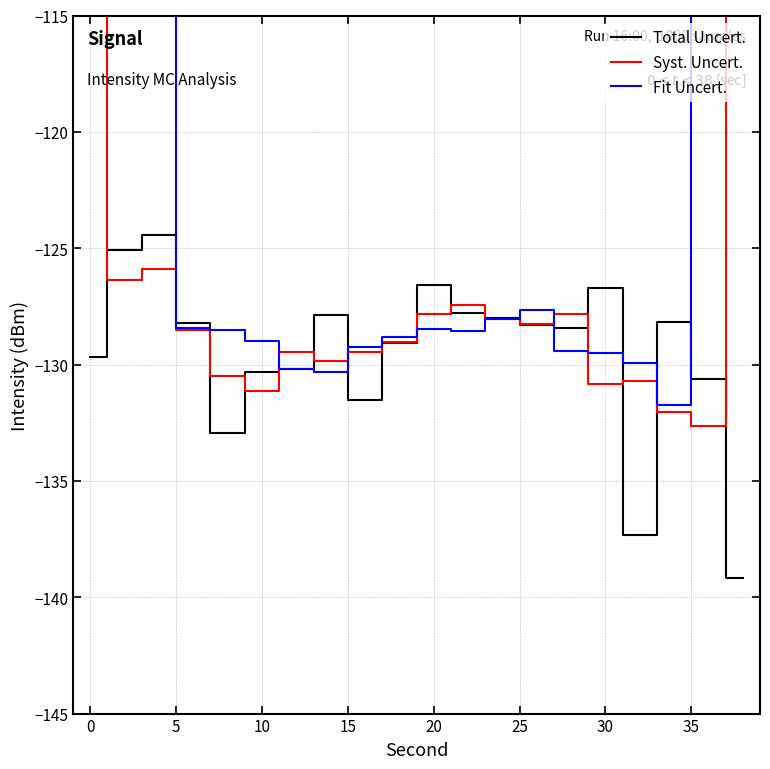

What is the average value of the Fit Uncert. series?

-119.6